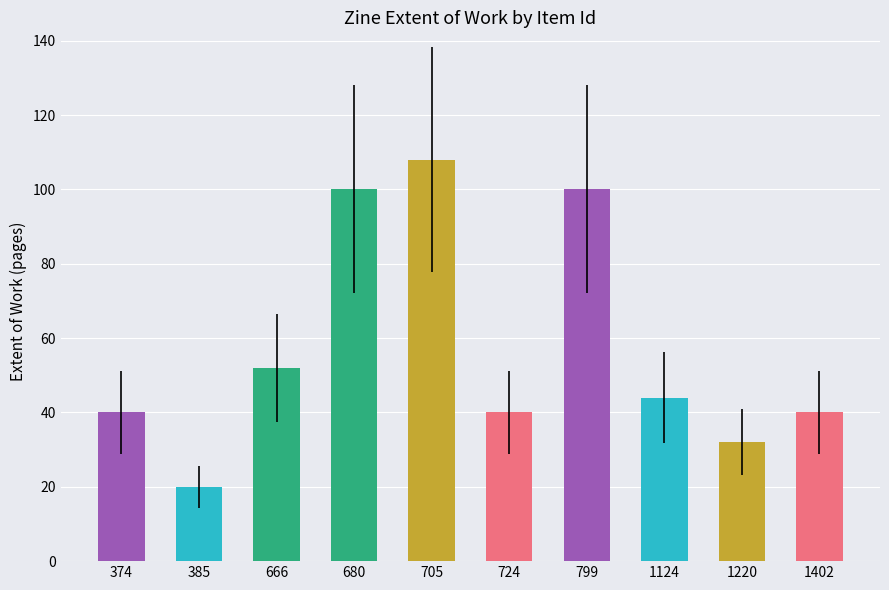

What is the ratio of the value at 1220 to the value at 724?

0.8